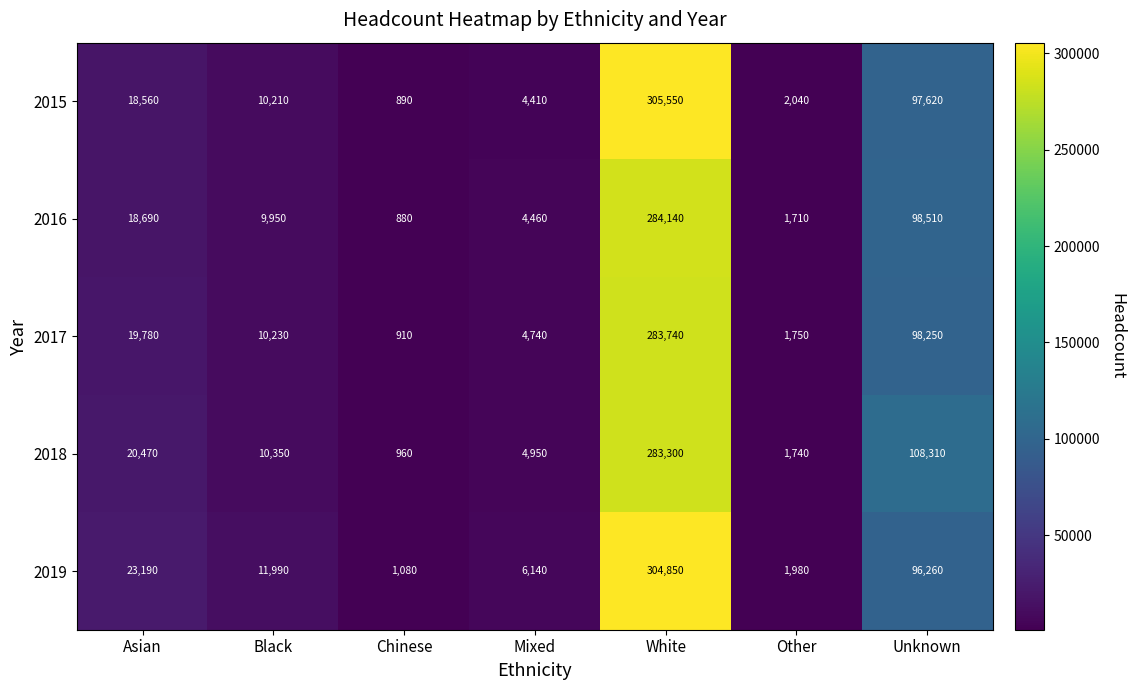

What is the maximum value shown in the chart?

305550